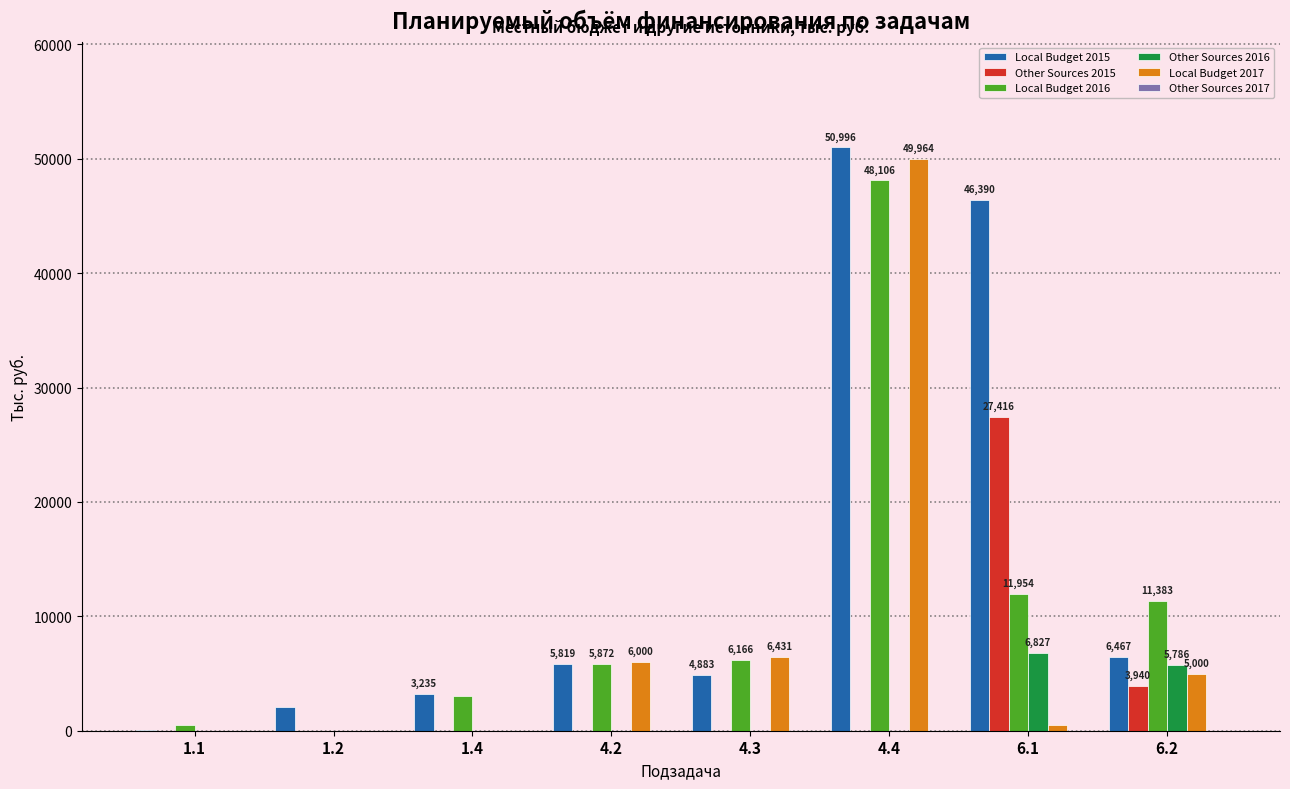

What is the total value across all series at 6.2?

32576.2